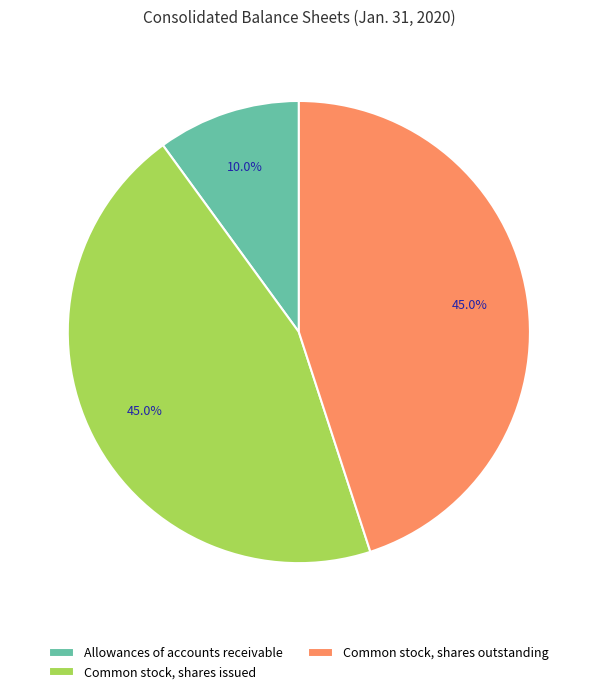

Combined, do Allowances of accounts receivable and Common stock, shares outstanding account for over 50%?

Yes